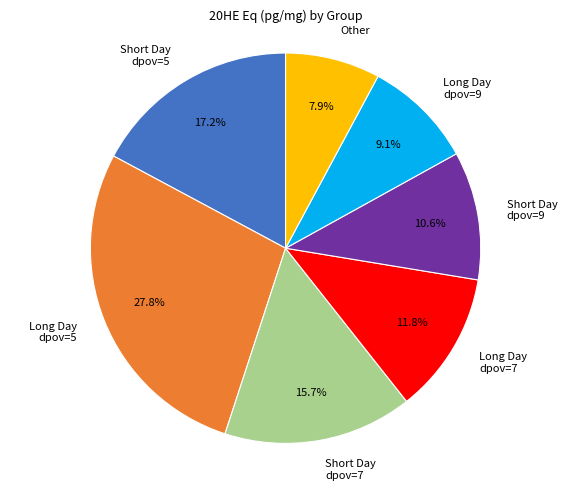

Is it true that Long Day dpov=5 is 23% of the pie?

False